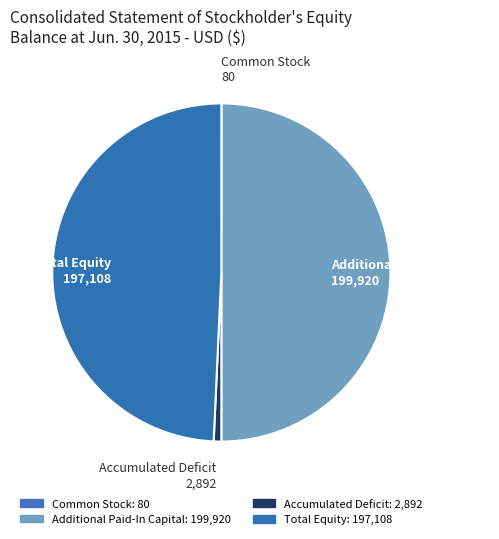

Do Additional Paid-In Capital 199,920 and Total Equity 197,108 together represent more than half of the pie?

Yes